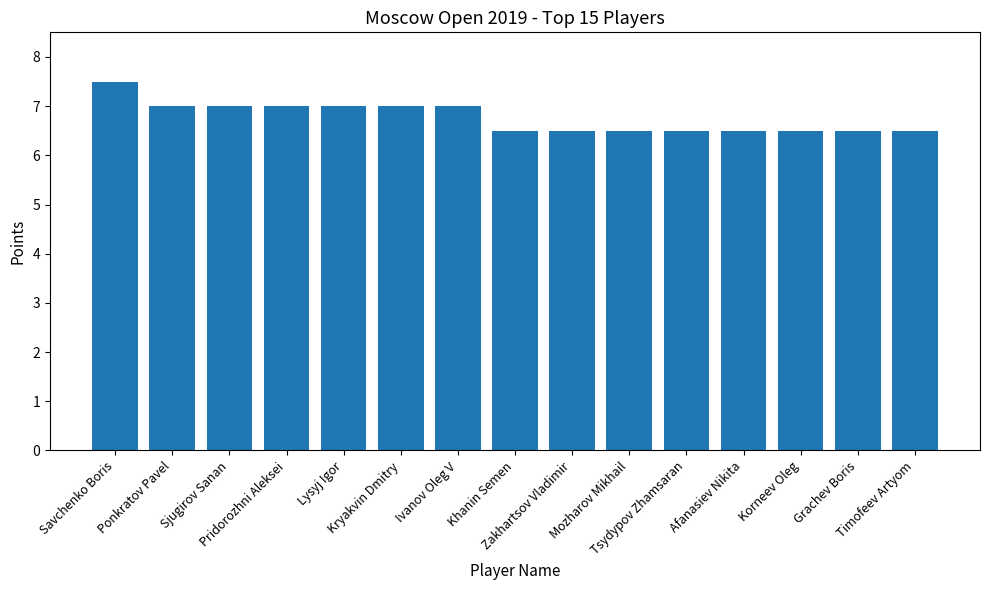

Reading right to left, transcribe all the data shown in this chart.

Timofeev Artyom=6.5	Grachev Boris=6.5	Korneev Oleg=6.5	Afanasiev Nikita=6.5	Tsydypov Zhamsaran=6.5	Mozharov Mikhail=6.5	Zakhartsov Vladimir=6.5	Khanin Semen=6.5	Ivanov Oleg V=7.0	Kryakvin Dmitry=7.0	Lysyj Igor=7.0	Pridorozhni Aleksei=7.0	Sjugirov Sanan=7.0	Ponkratov Pavel=7.0	Savchenko Boris=7.5